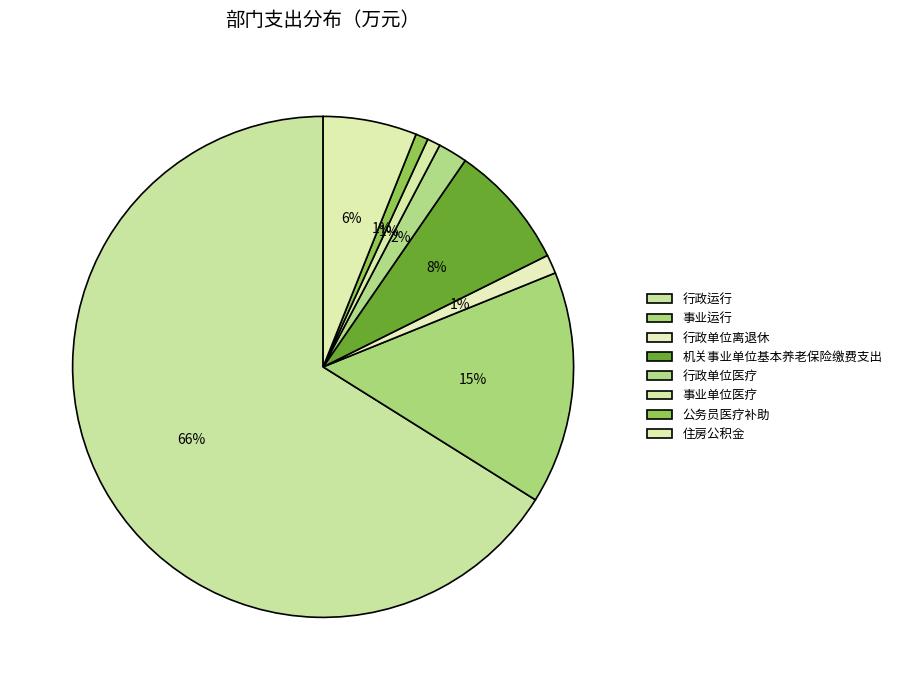

Is it true that 公务员医疗补助 is 1% of the pie?

True